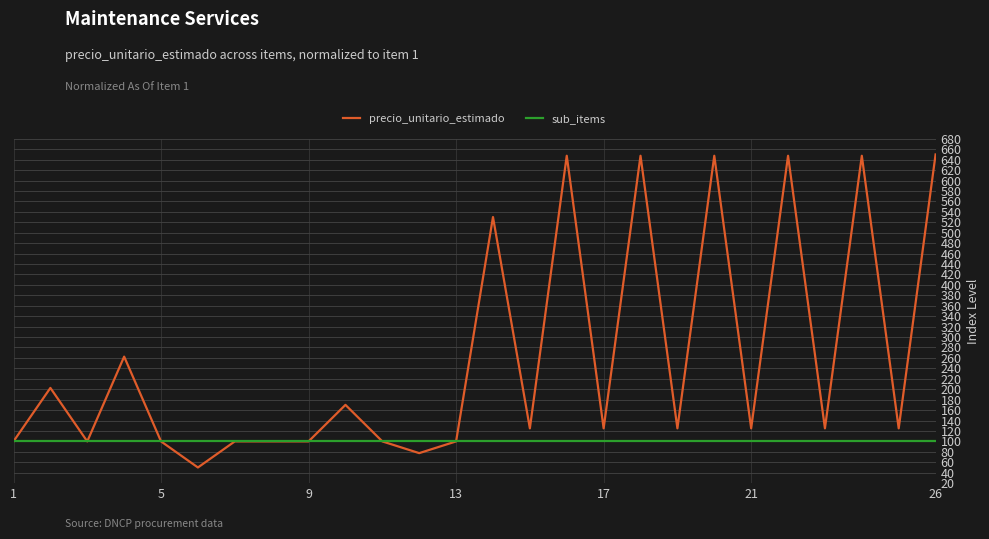

List the series in order of their peak value, highest first.

precio_unitario_estimado, sub_items